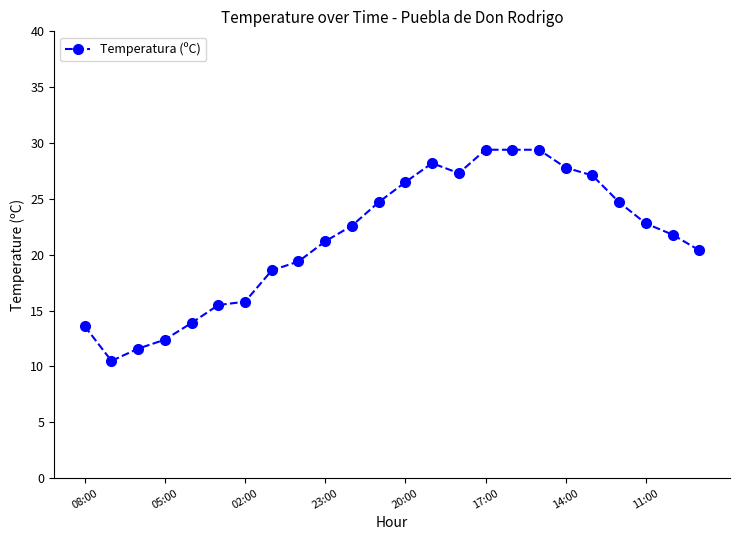

What is the difference between the maximum and minimum values?

18.9